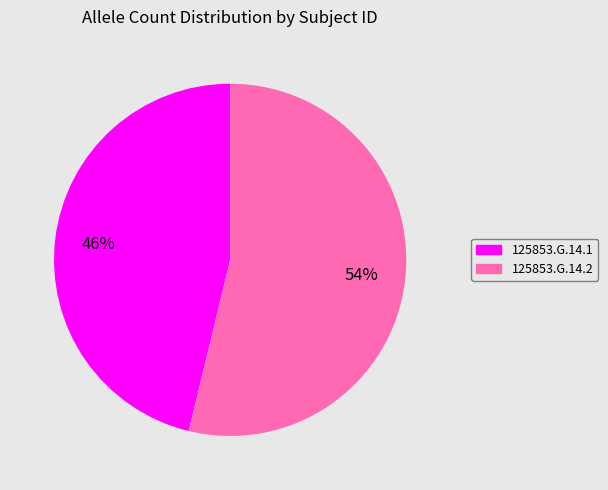

Combined, do 125853.G.14.2 and 125853.G.14.1 account for over 50%?

Yes